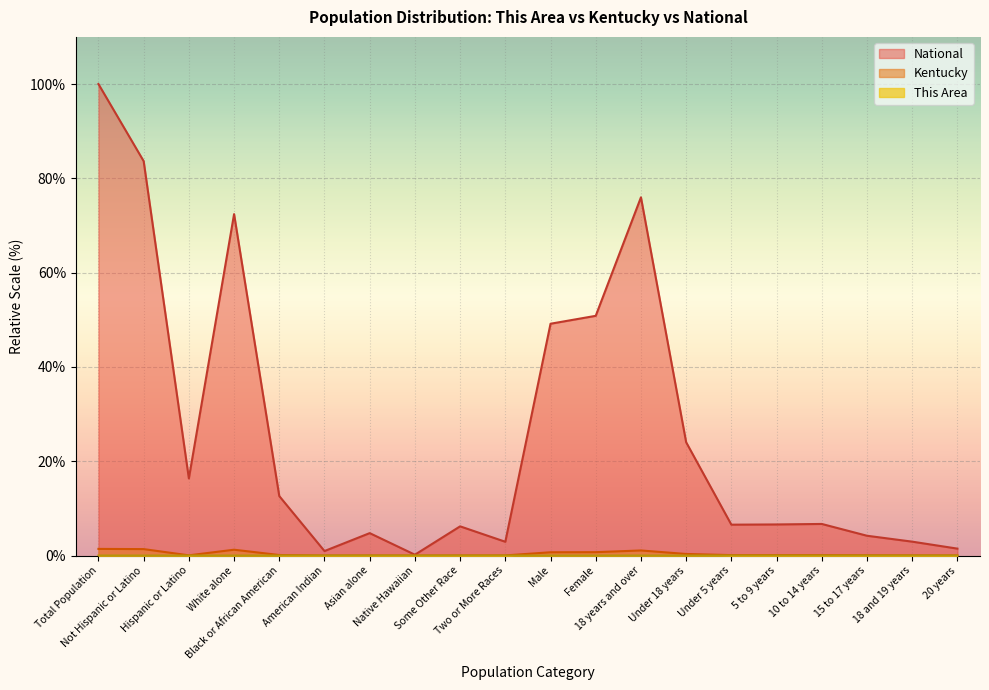

At which label is Kentucky closest to 0?

Native Hawaiian